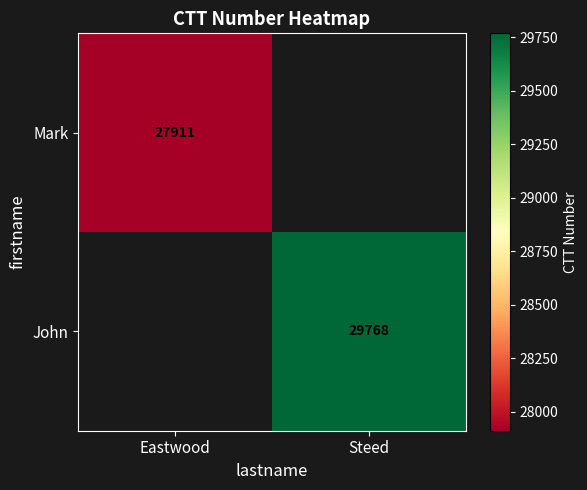

What is the maximum value shown in the chart?

29768.0